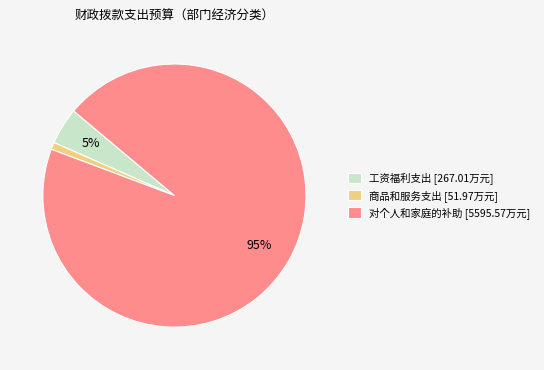

Which slice is the largest?

对个人和家庭的补助